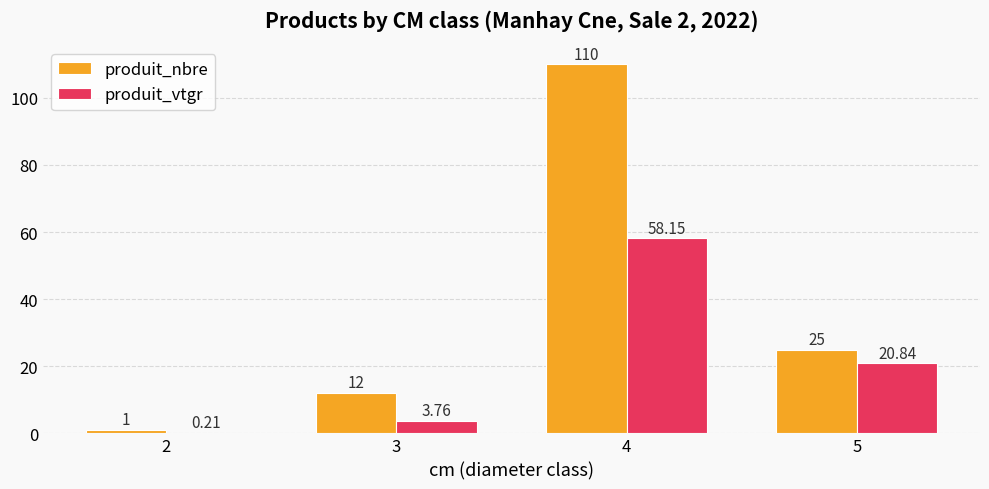

True or false: produit_vtgr has a value of 20.8 at 5.

True